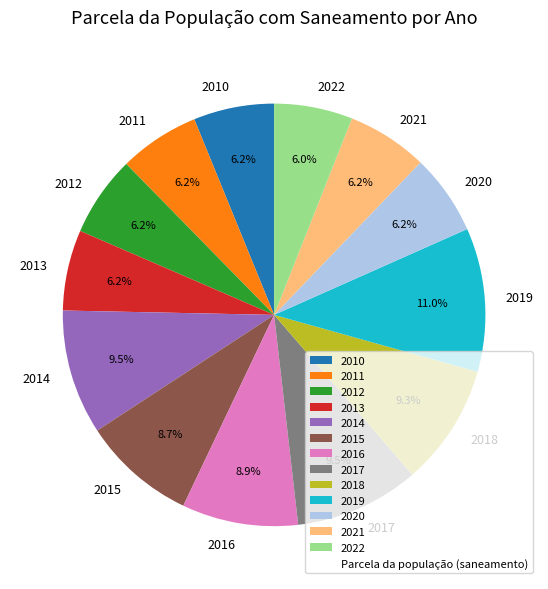

Combined, do 2013 and 2019 account for over 50%?

No